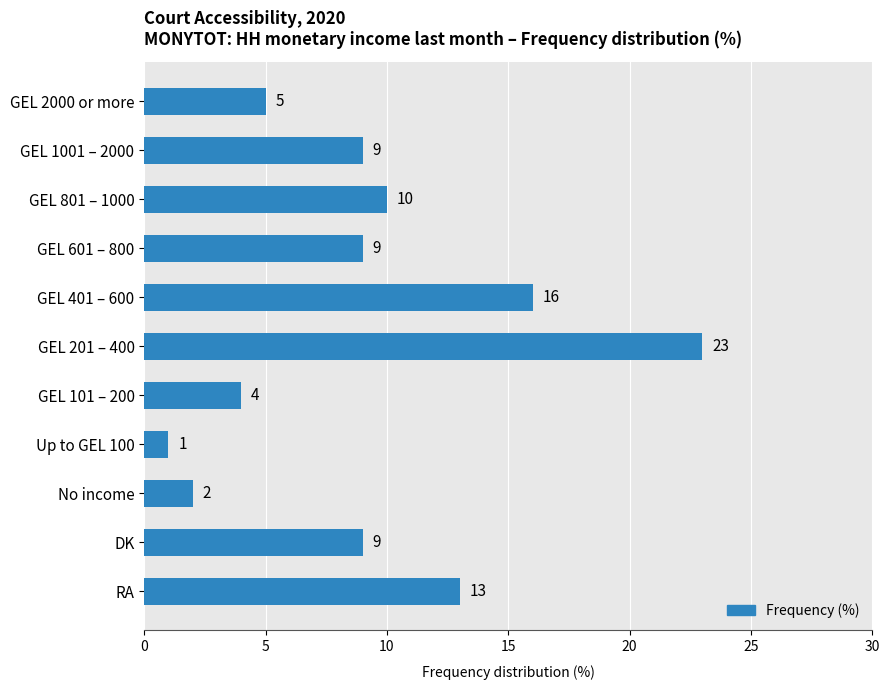

The value at GEL 801 – 1000 is 10. True or false?

True